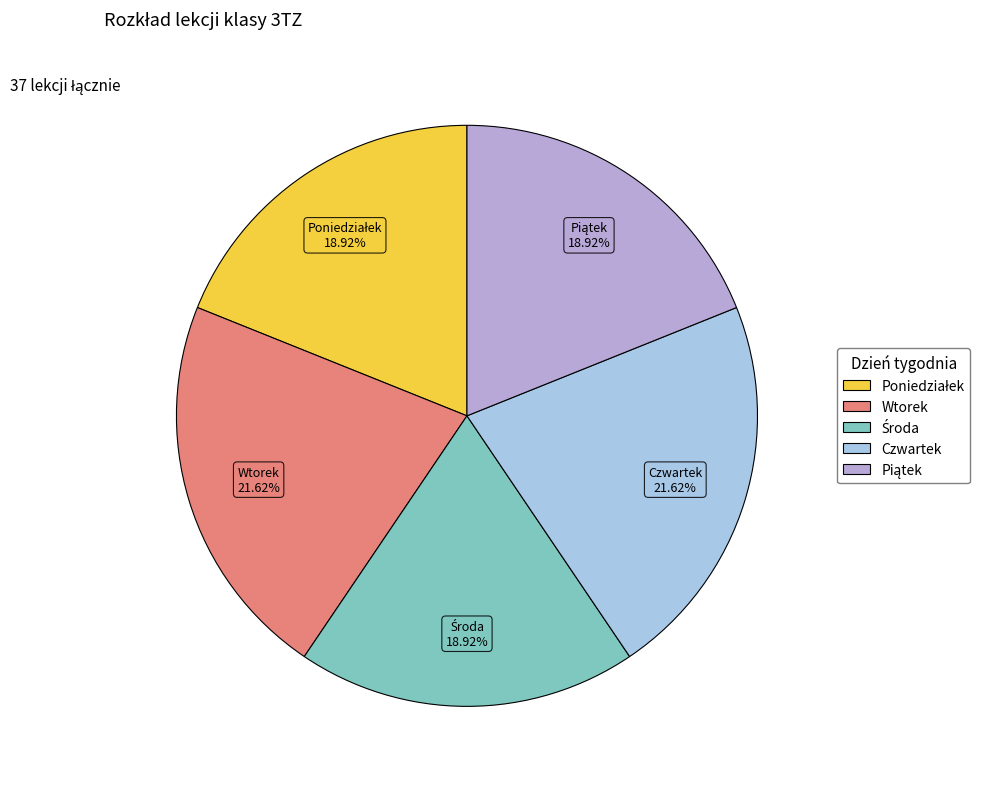

Does any single category account for the majority?

No